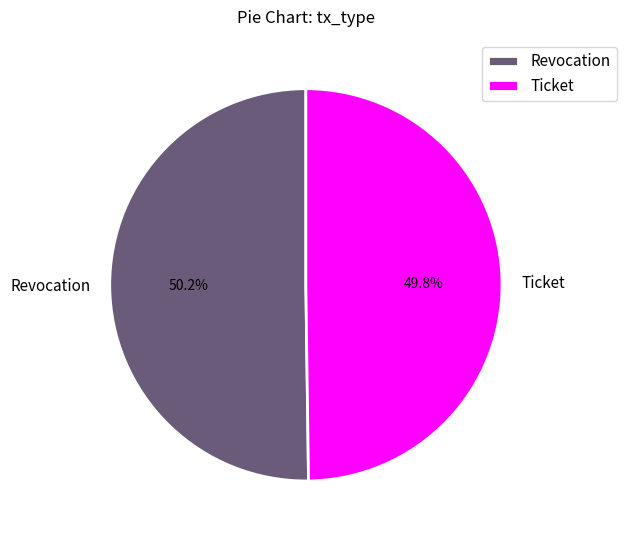

The Ticket slice represents 37% of the pie. True or false?

False